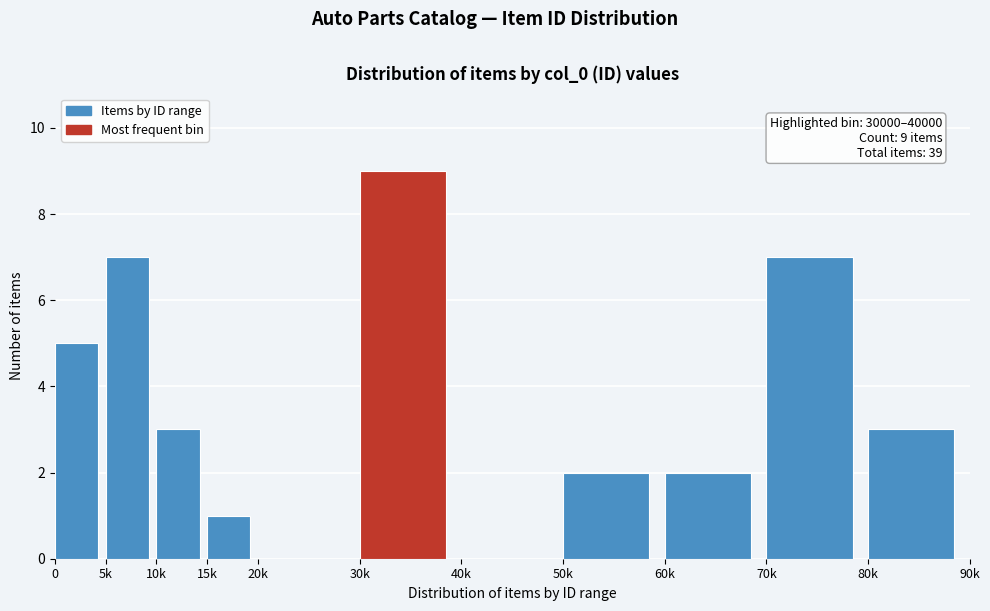

Reading right to left, extract all data points from this chart.

80k=3	70k=7	60k=2	50k=2	40k=0	30k=9	20k=0	15k=1	10k=3	5k=7	0=5